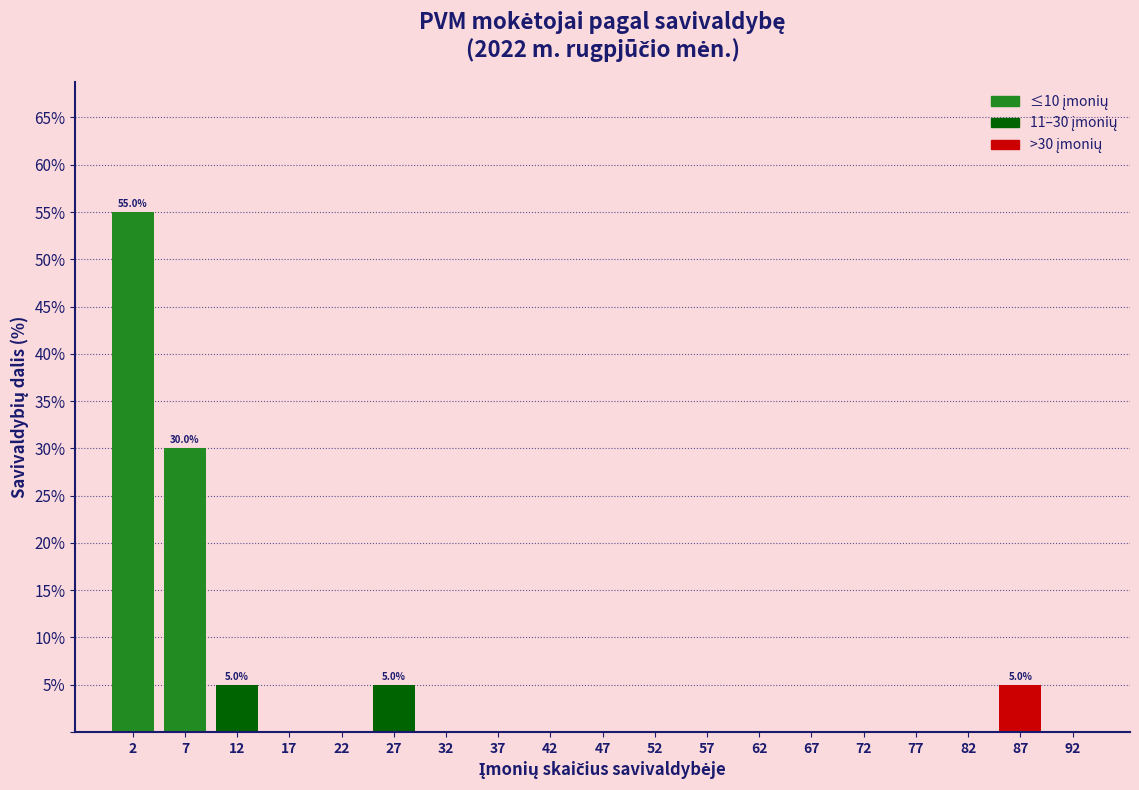

Over which range of the x-axis is the bar tallest?

0 to 5